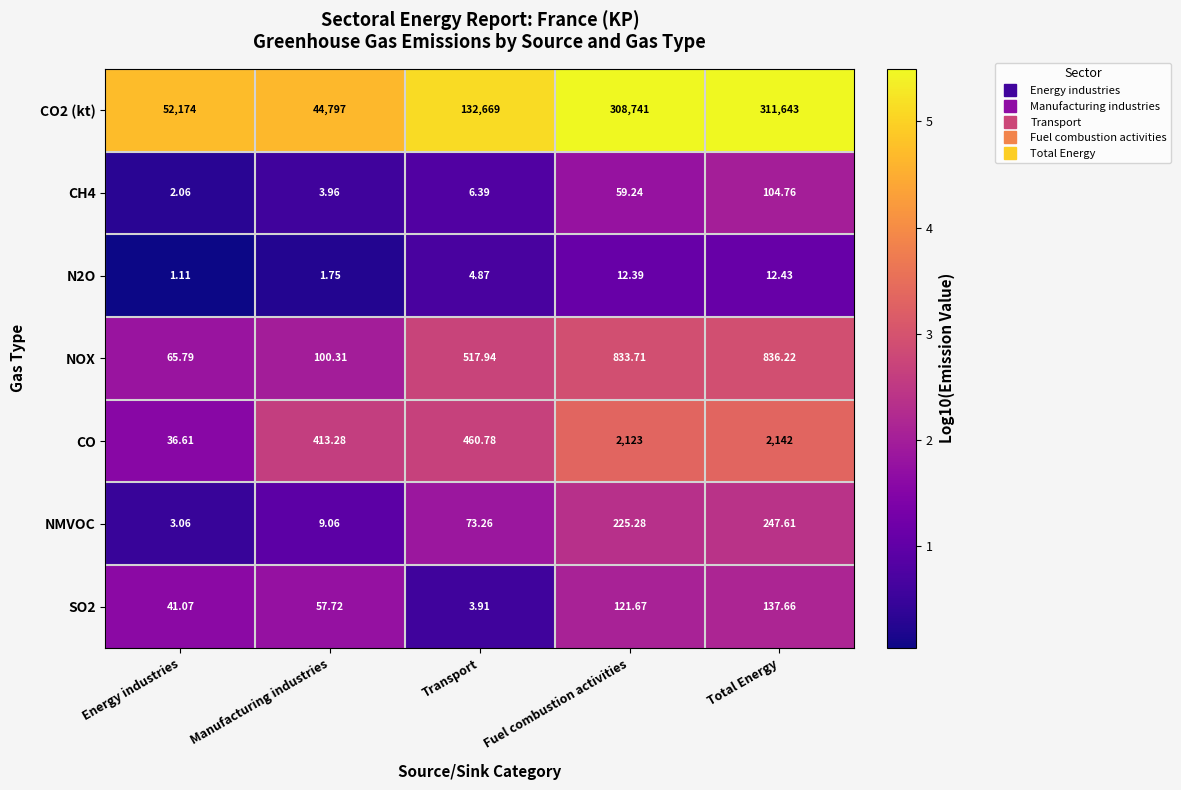

Which label corresponds to the largest value in the chart?

Total Energy